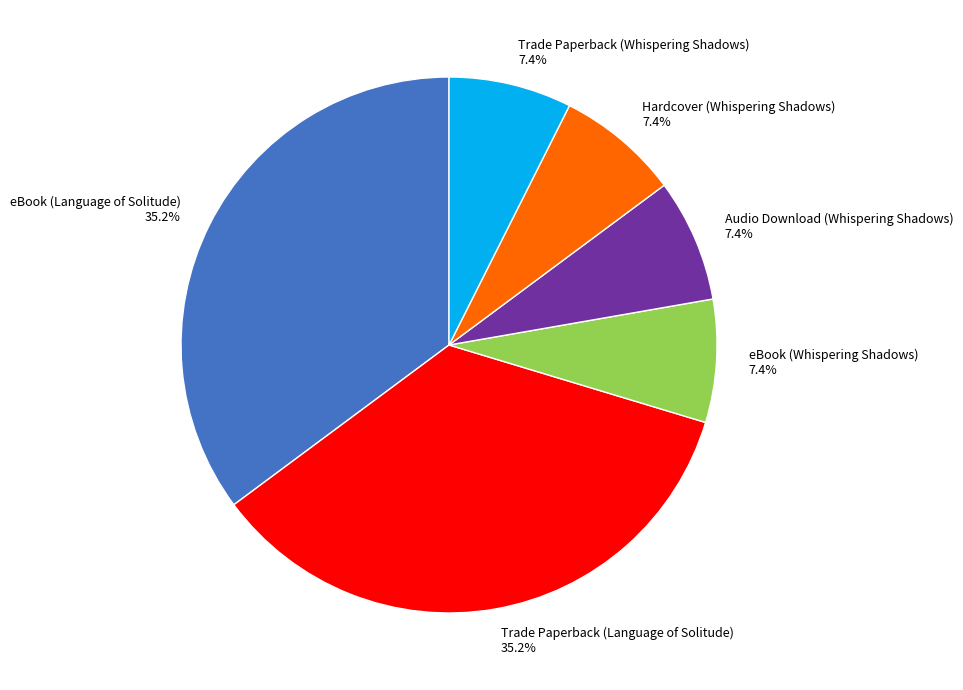

How many segments does this pie chart have?

6